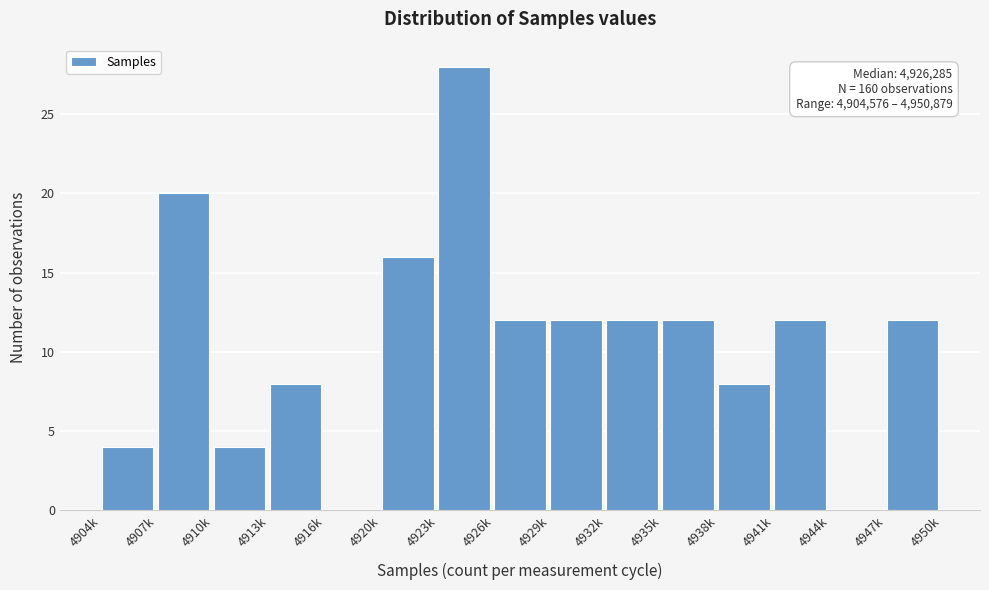

Reading left to right, list all the values displayed in this chart.

4904k=4	4907k=20	4910k=4	4913k=8	4916k=0	4920k=16	4923k=28	4926k=12	4929k=12	4932k=12	4935k=12	4938k=8	4941k=12	4944k=0	4947k=12